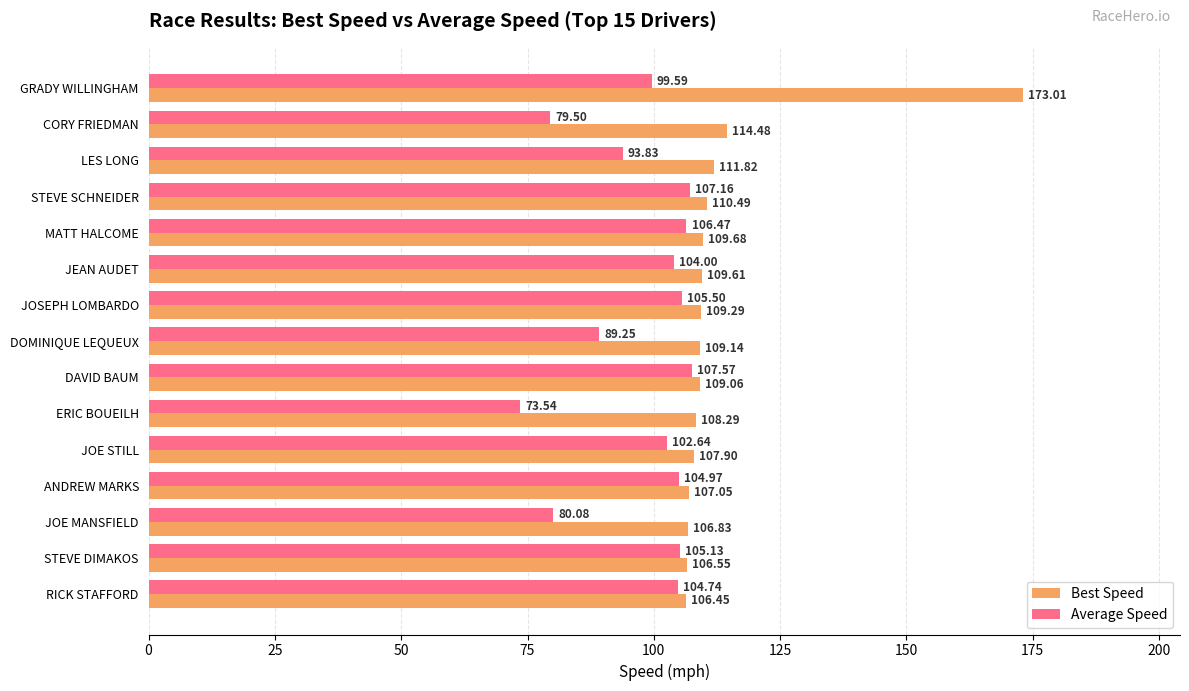

What is the difference between the maximum and second lowest values in the Best Speed series?

66.5